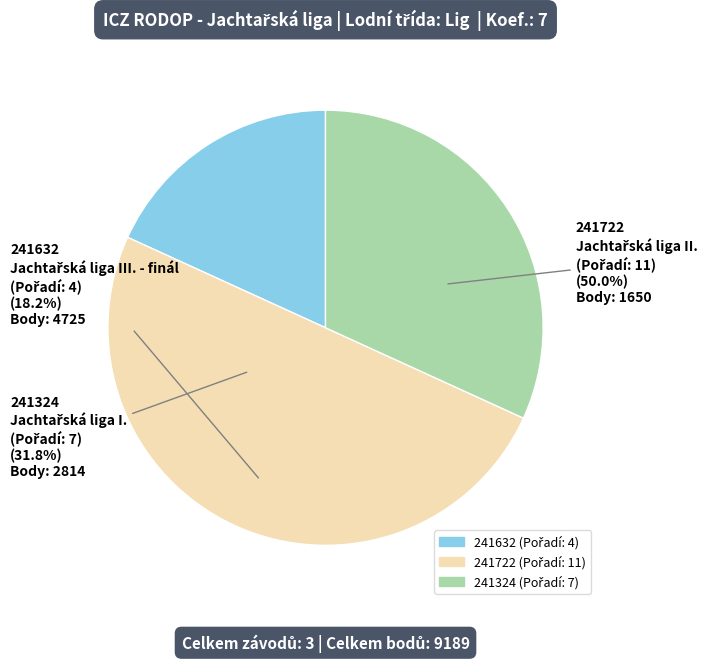

What is the largest slice in the pie chart?

241722